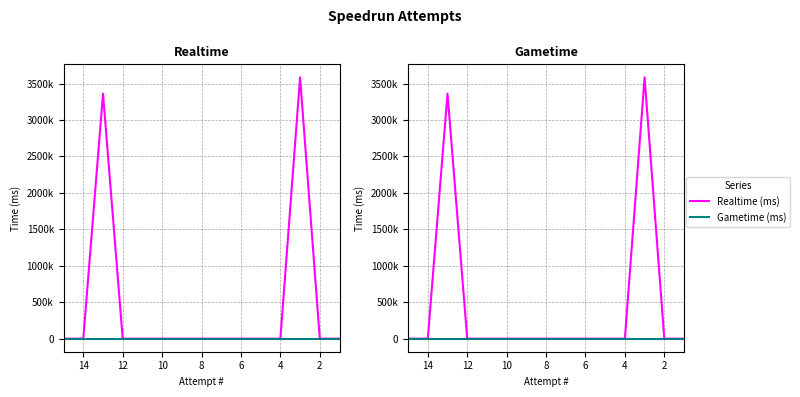

Between 10 and 8, which is larger?

10